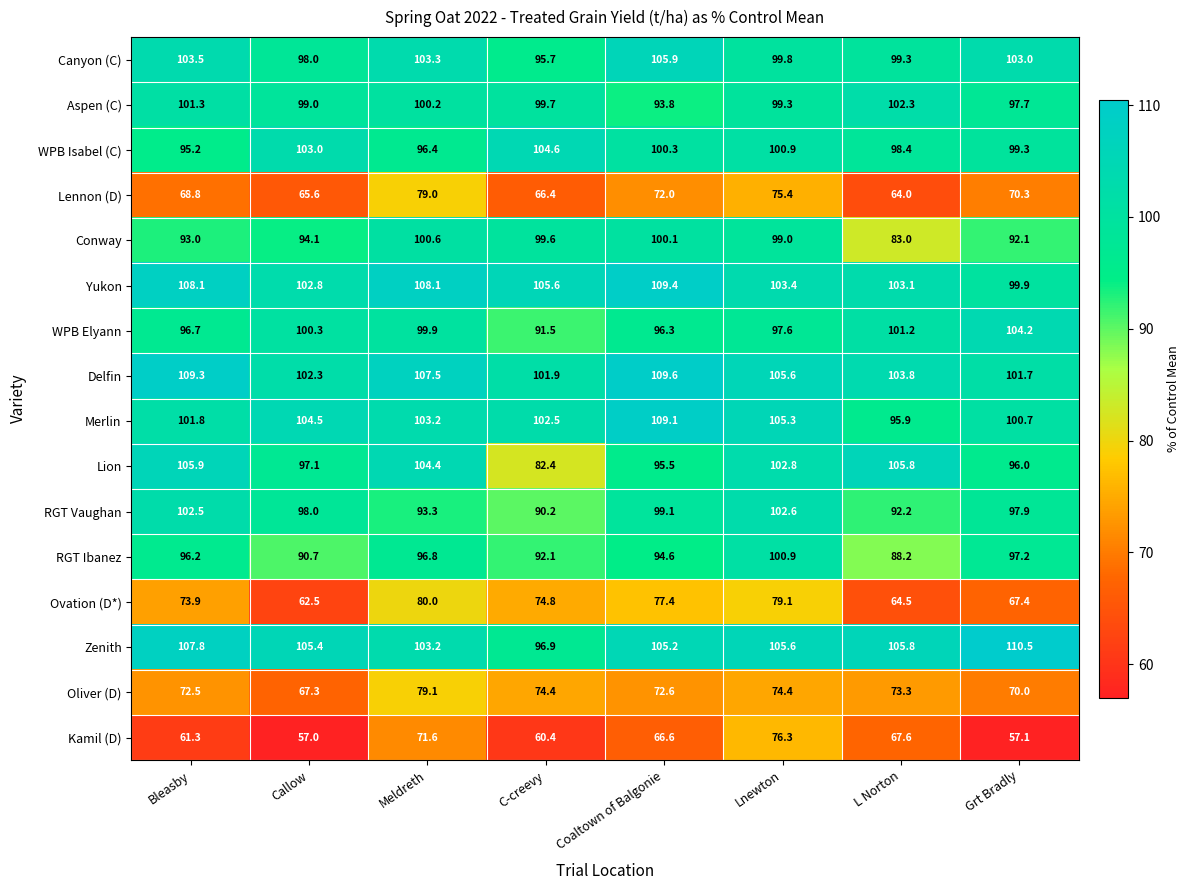

Which category has the lowest value across all series?

Callow